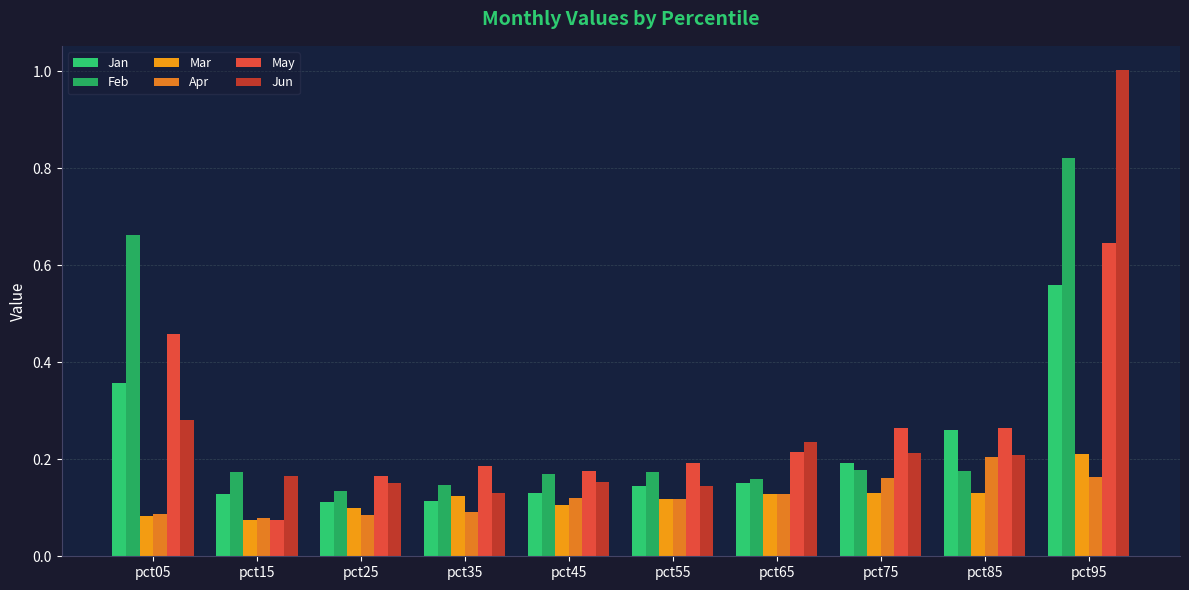

How many bars are there in total?

60